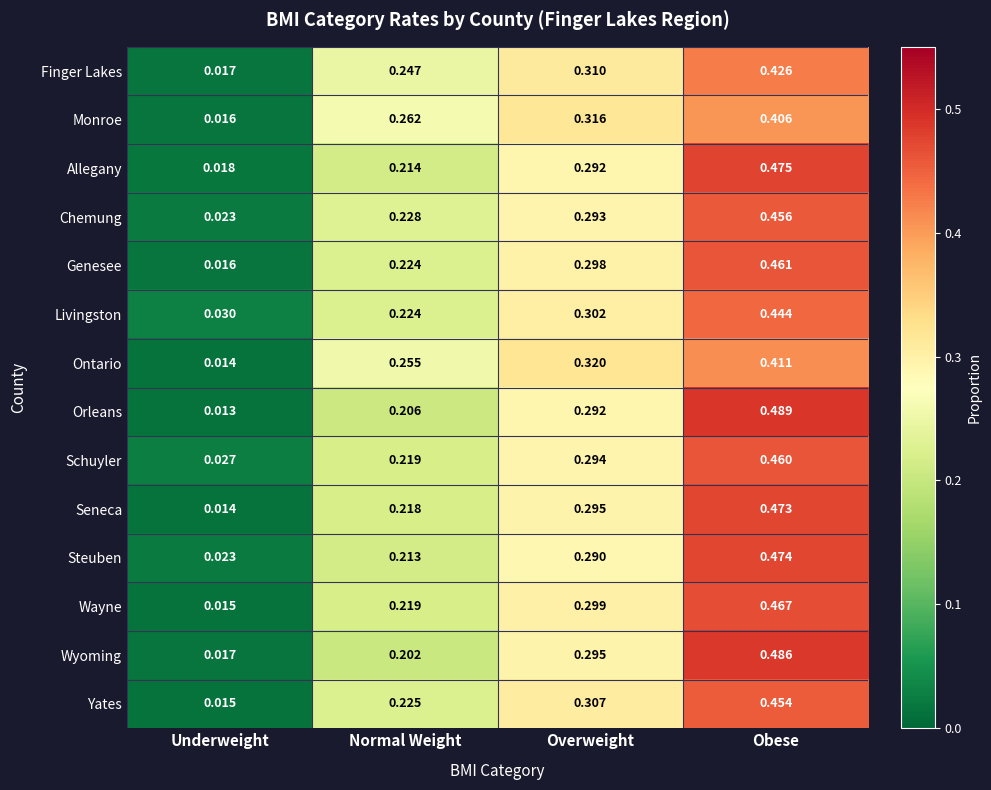

List the labels in order of Monroe value, largest first.

Obese, Overweight, Normal Weight, Underweight